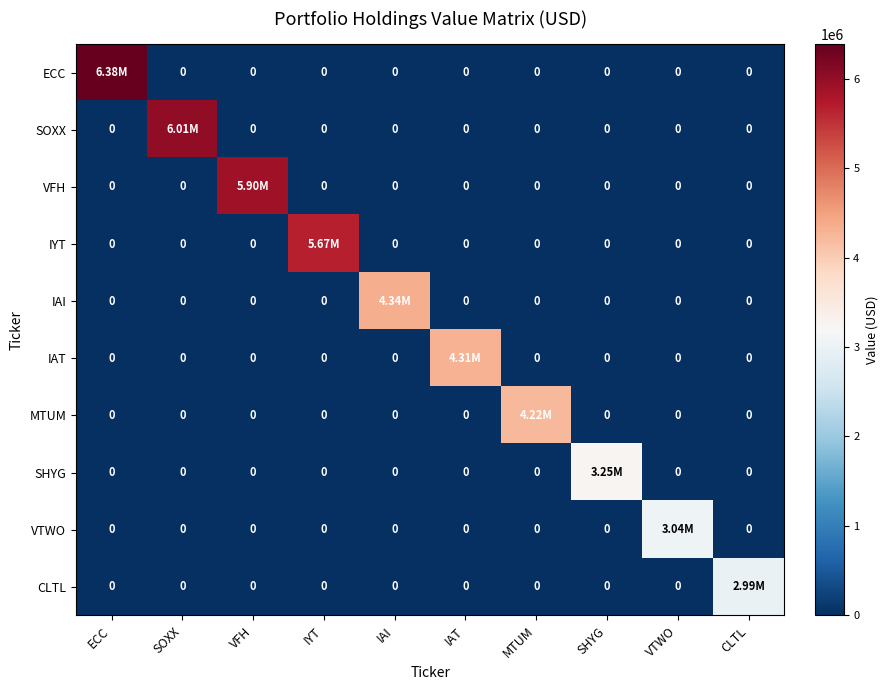

What is the average value of the VFH series?

590200